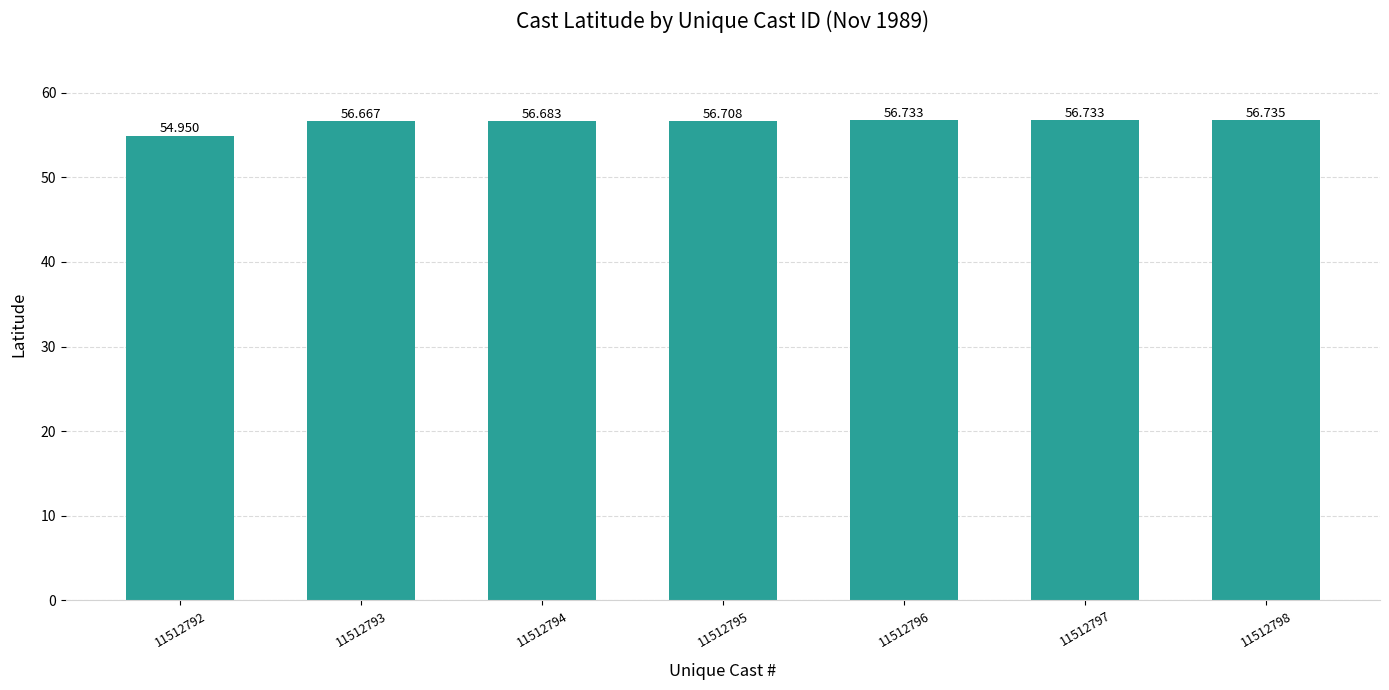

Reading left to right, list all the values displayed in this chart.

11512792=55.0	11512793=56.7	11512794=56.7	11512795=56.7	11512796=56.7	11512797=56.7	11512798=56.7